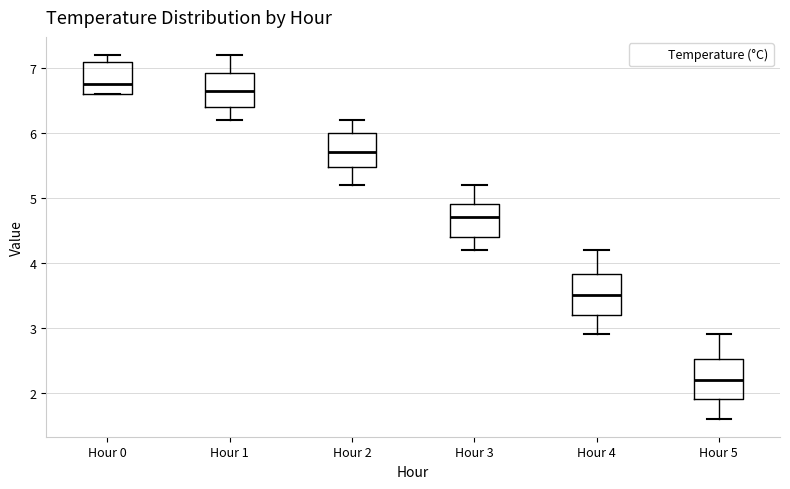

Reading left to right, transcribe this box plot: for each box, give where its median line is, the range the box spans, and where its two whiskers end, as read against the y-axis. The values are not printed on the chart, so give them approximately, as read against the axis.

Hour 0: median 6.8, box 6.6 to 7.1, whiskers 6.6 to 7.2
Hour 1: median 6.7, box 6.4 to 6.9, whiskers 6.2 to 7.2
Hour 2: median 5.7, box 5.5 to 6.0, whiskers 5.2 to 6.2
Hour 3: median 4.7, box 4.4 to 4.9, whiskers 4.2 to 5.2
Hour 4: median 3.5, box 3.2 to 3.8, whiskers 2.9 to 4.2
Hour 5: median 2.2, box 1.9 to 2.5, whiskers 1.6 to 2.9